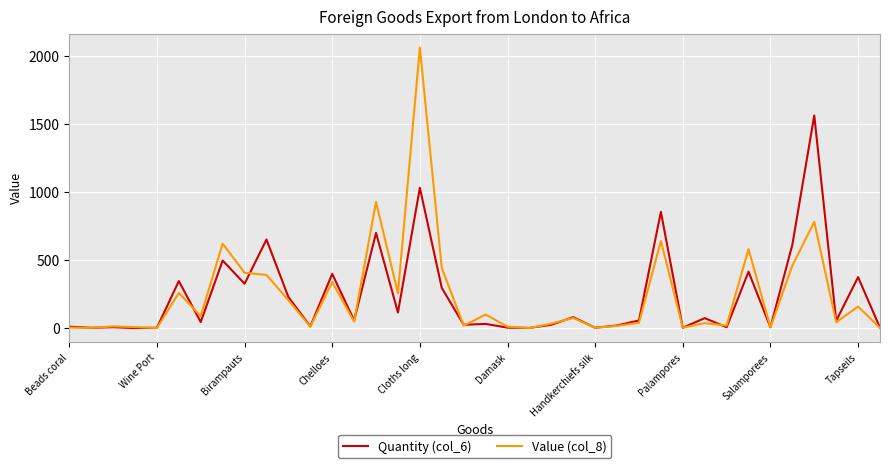

What is the maximum value shown in the chart?

2060.0